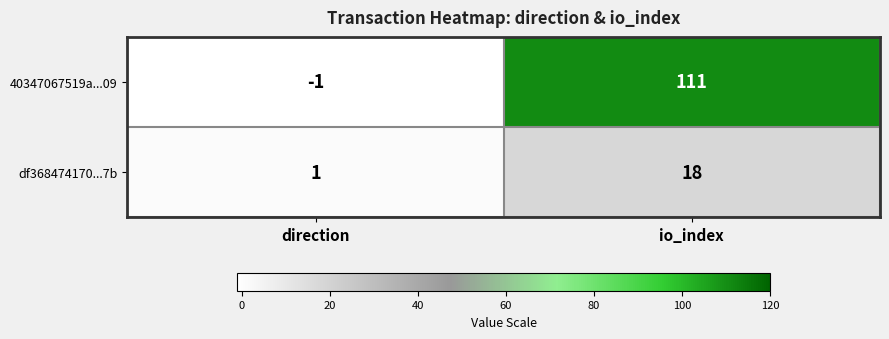

Rank the series by their average value, from lowest to highest.

df368474170...7b, 40347067519a...09